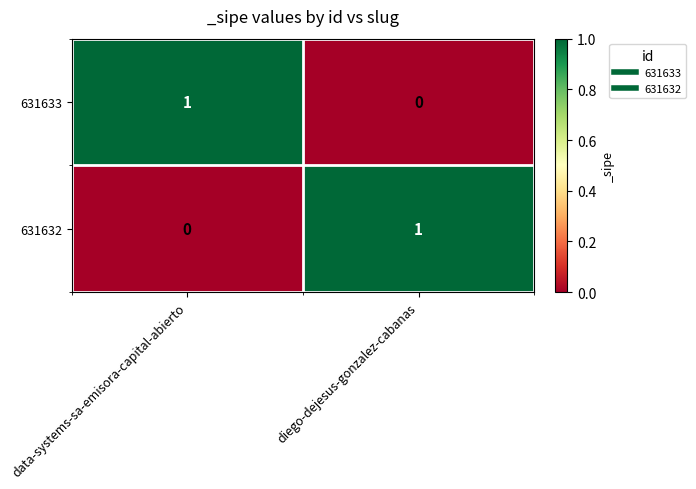

True or false: 631633 has a value of 0 at diego-dejesus-gonzalez-cabanas.

True